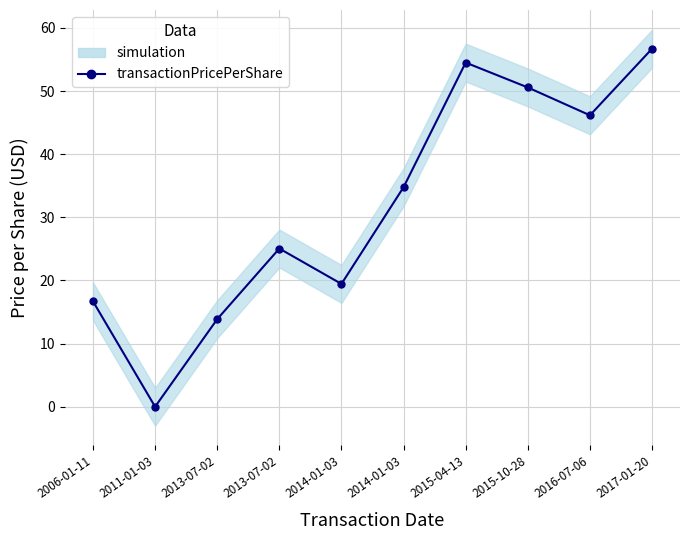

What is the label of the 8th point from the right?

2013-07-02